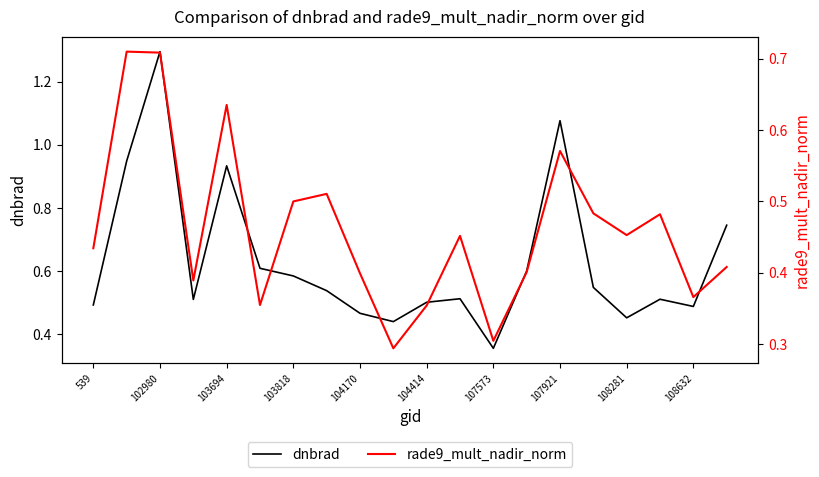

How many categories are shown in the chart?

20